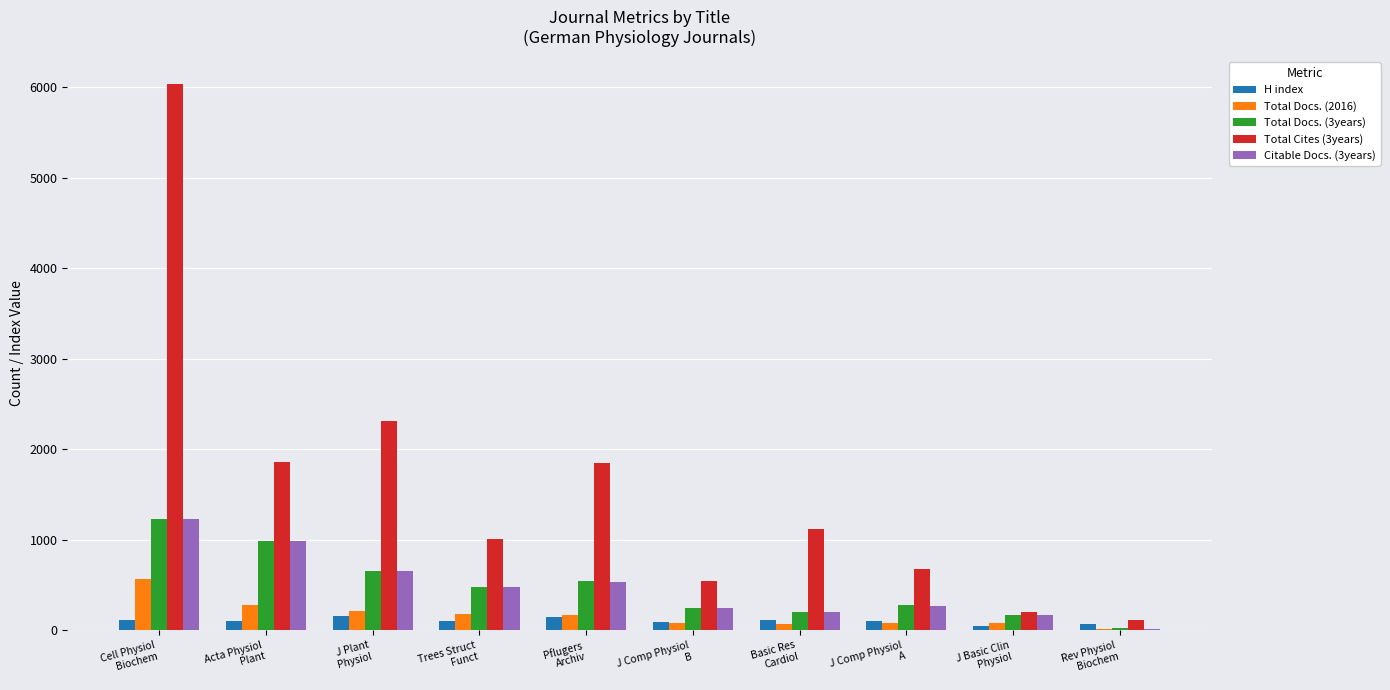

Which series changed the most between J Plant
Physiol and J Comp Physiol
B?

Total Cites (3years)